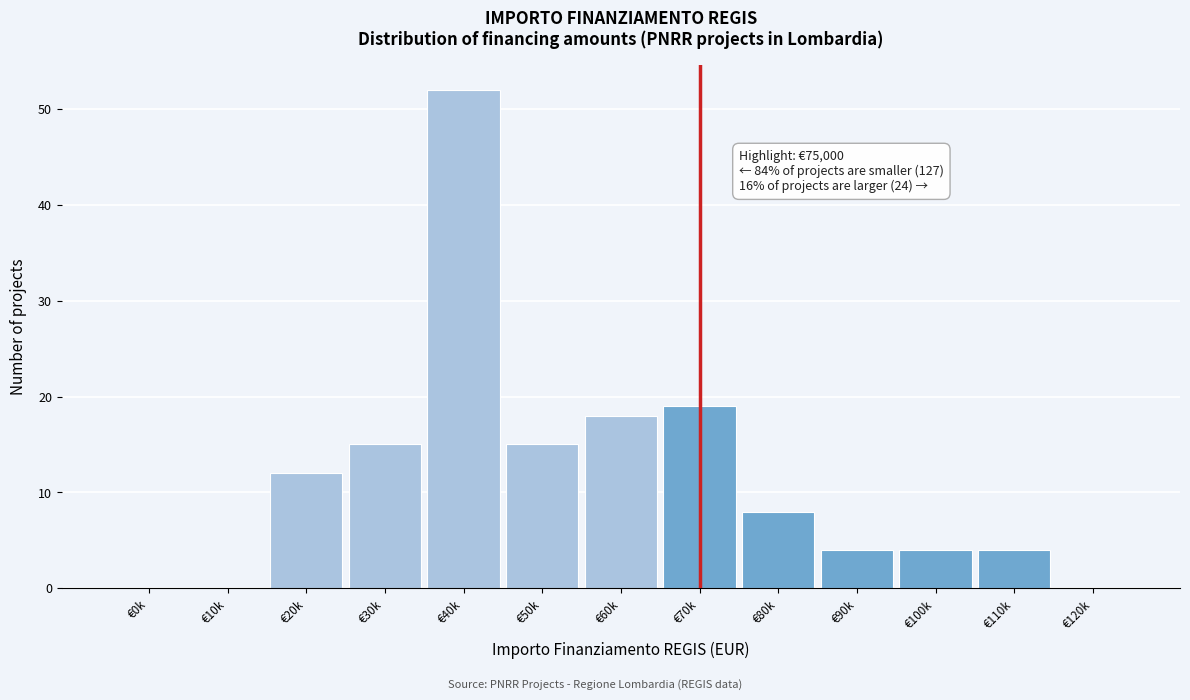

Reading left to right, transcribe all the data shown in this chart.

€0k=0	€10k=0	€20k=12	€30k=15	€40k=52	€50k=15	€60k=18	€70k=19	€80k=8	€90k=4	€100k=4	€110k=4	€120k=0